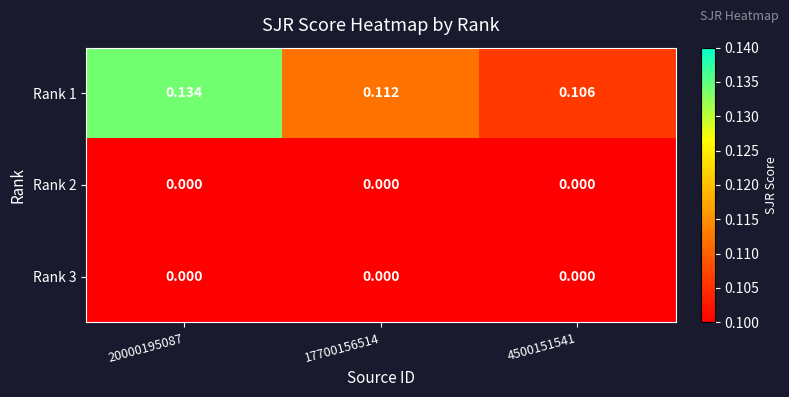

Which series has the largest total across all categories?

Rank 1